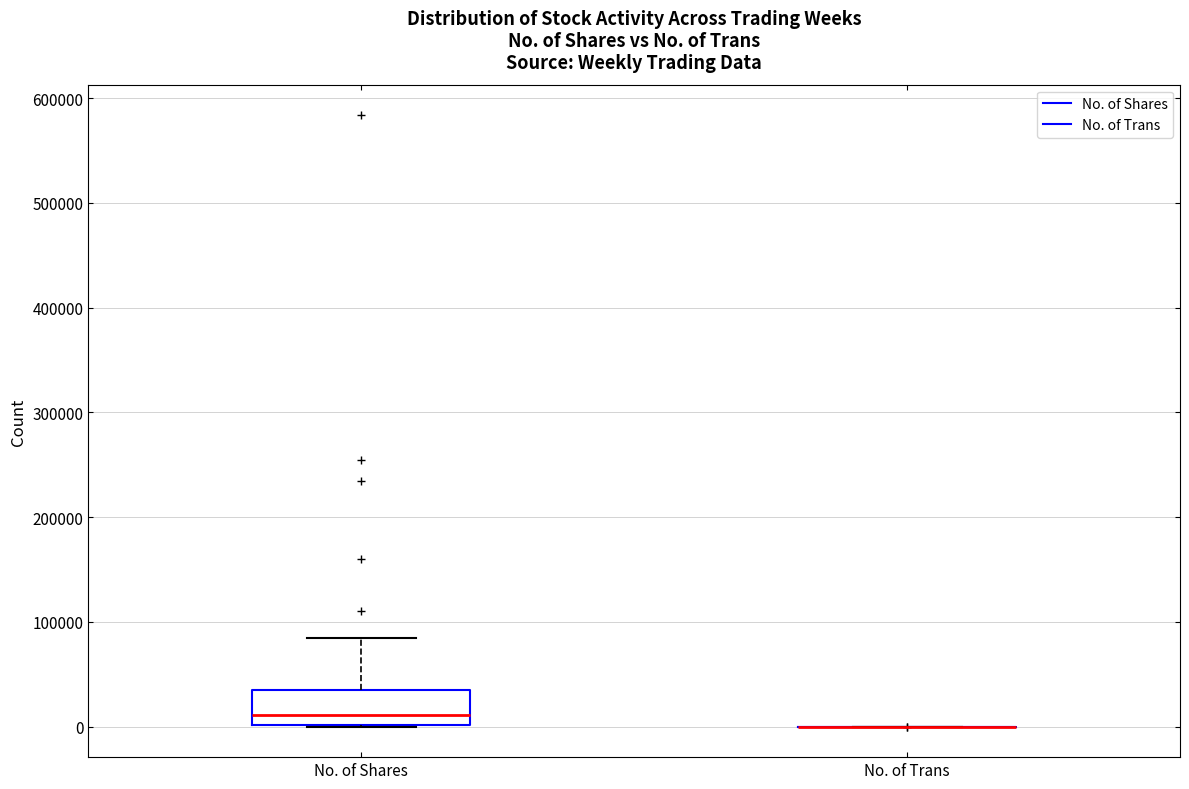

Reading left to right, read every box against the y-axis: the position of its median line, the range the box covers, and the ends of its whiskers. The values are not printed on the chart, so give them approximately, as read against the axis.

No. of Shares: median 10000, box 0 to 30000, whiskers 0 to 80000
No. of Trans: box collapsed to a line at 0, whiskers 0 to 0